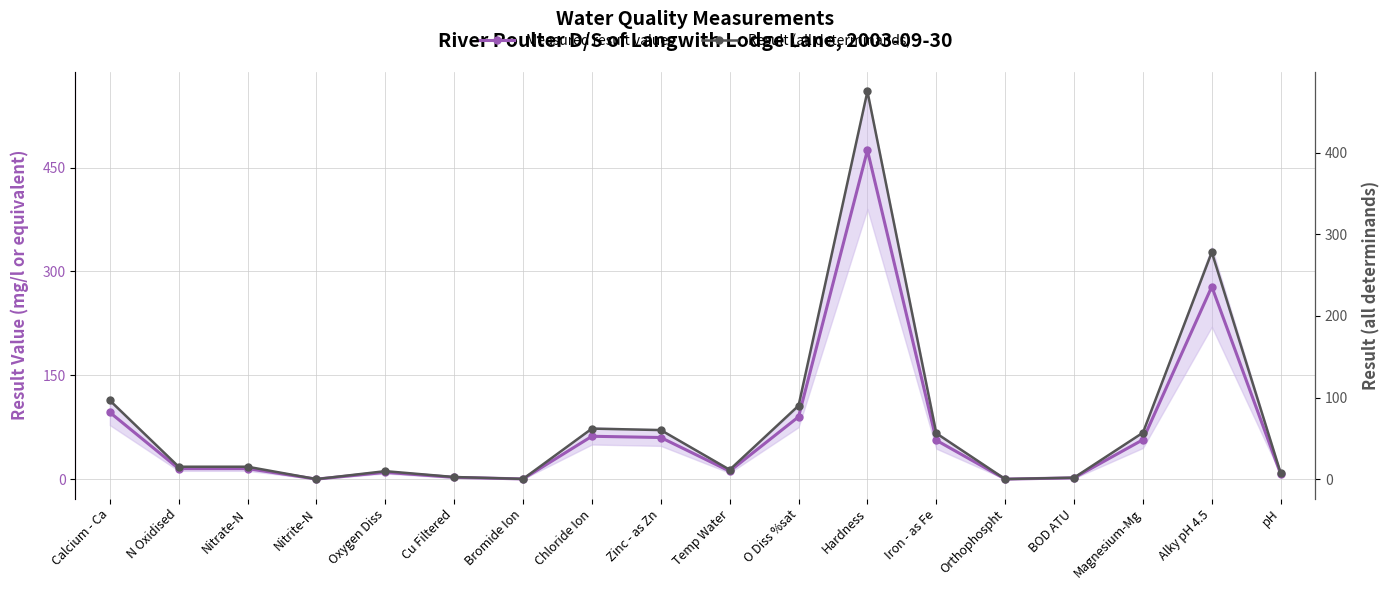

True or false: Measured result values and Result (all determinands) cross at least once.

False